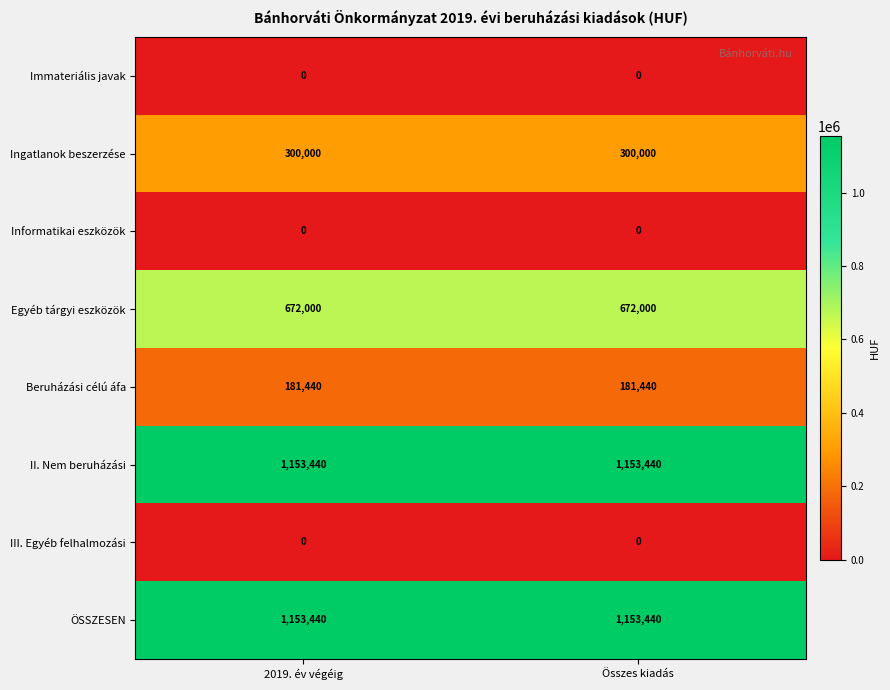

What is the greatest value displayed?

1153440